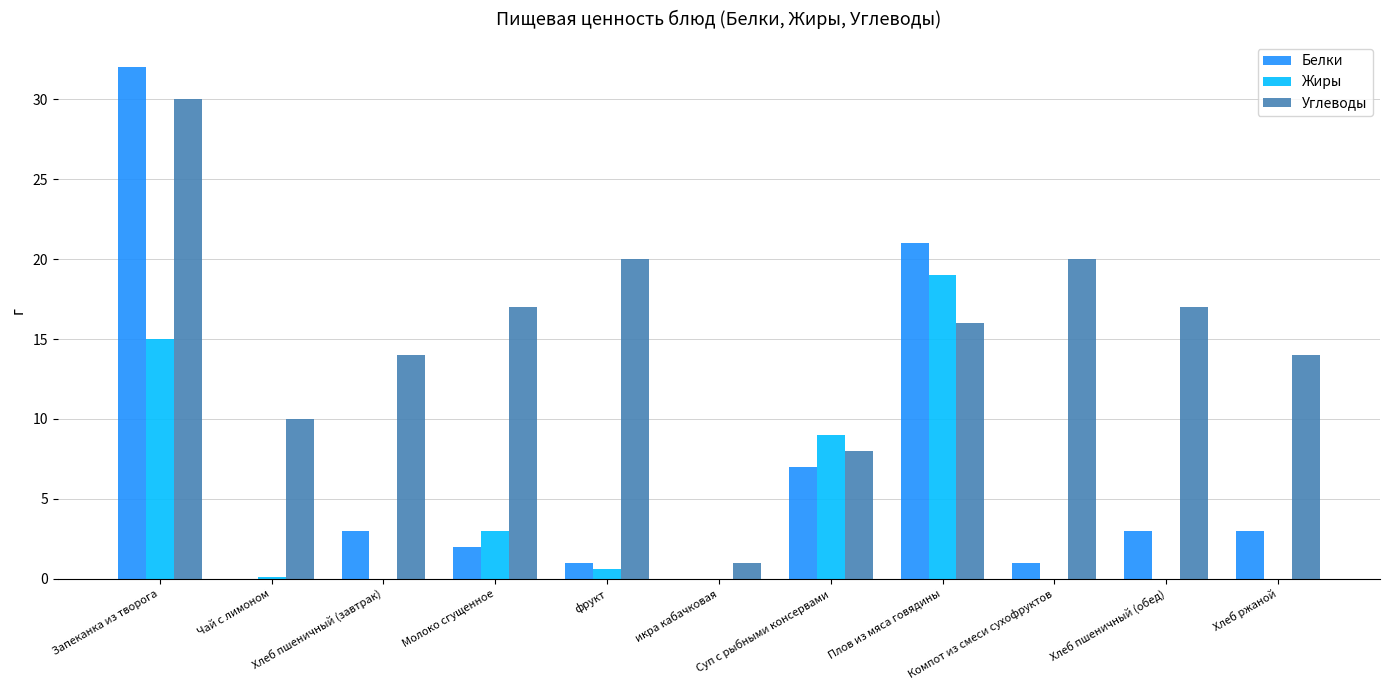

What is the total value across all series at Суп с рыбными консервами?

24.0